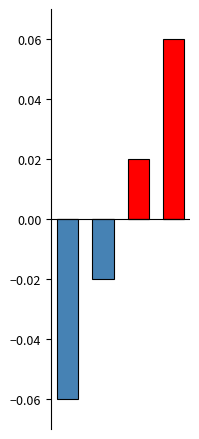

How many series are shown in this chart?

2